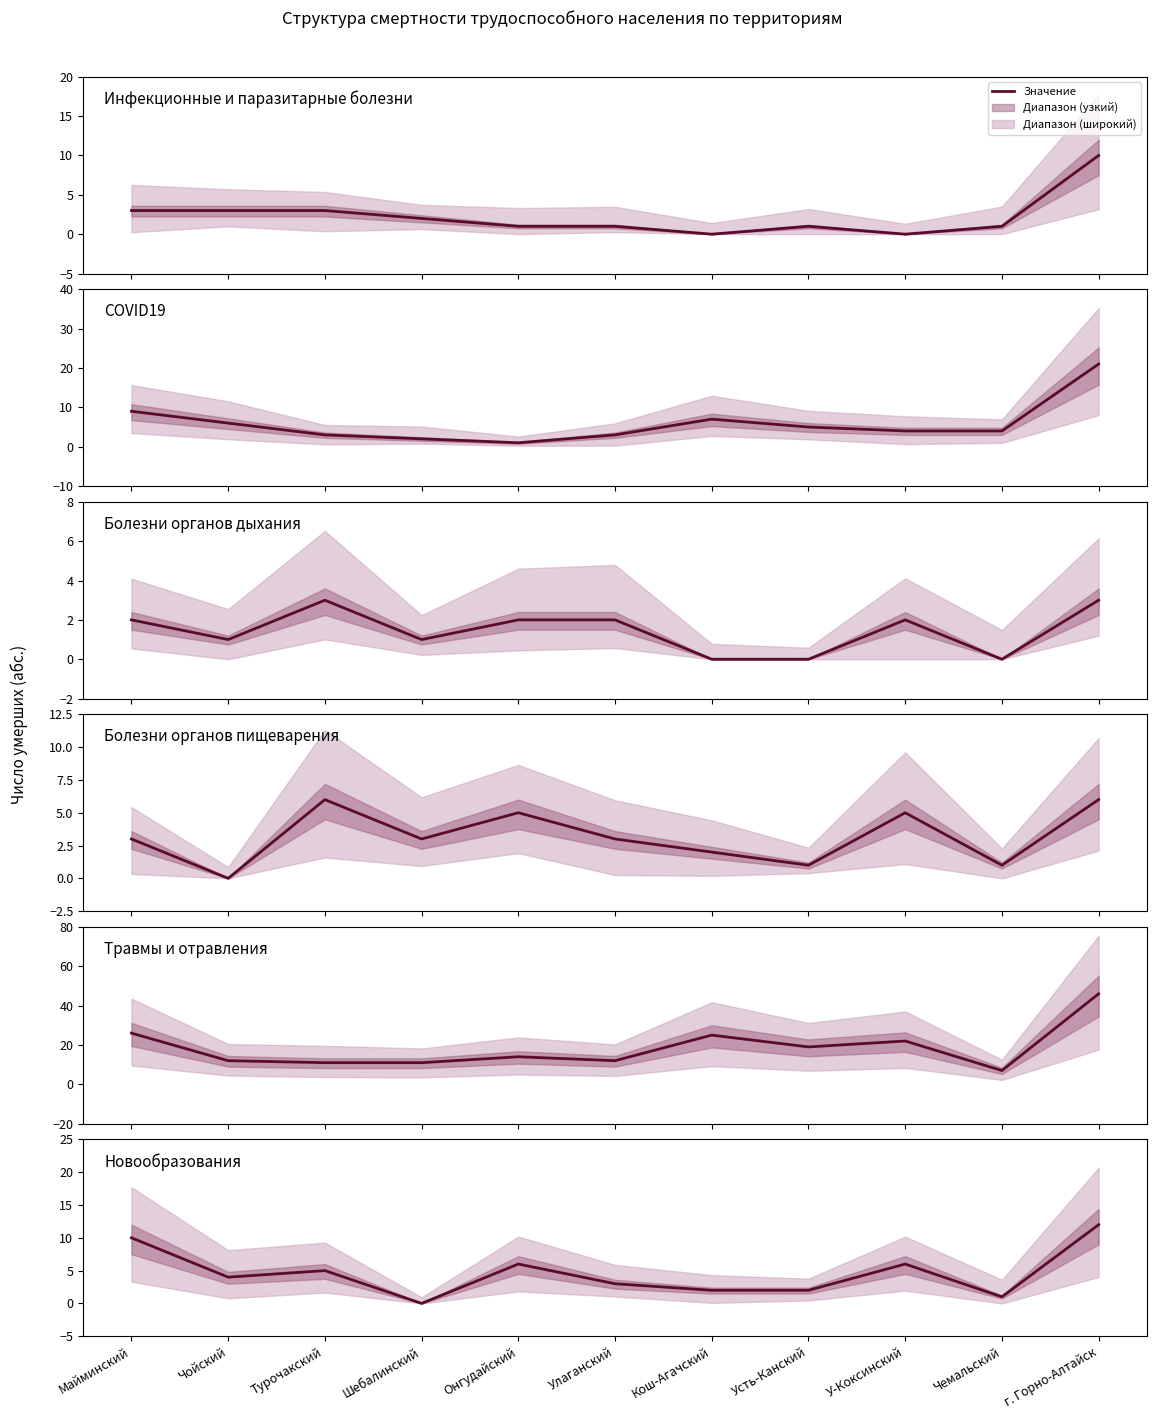

True or false: Травмы и отравления and Новообразования cross at least once.

False